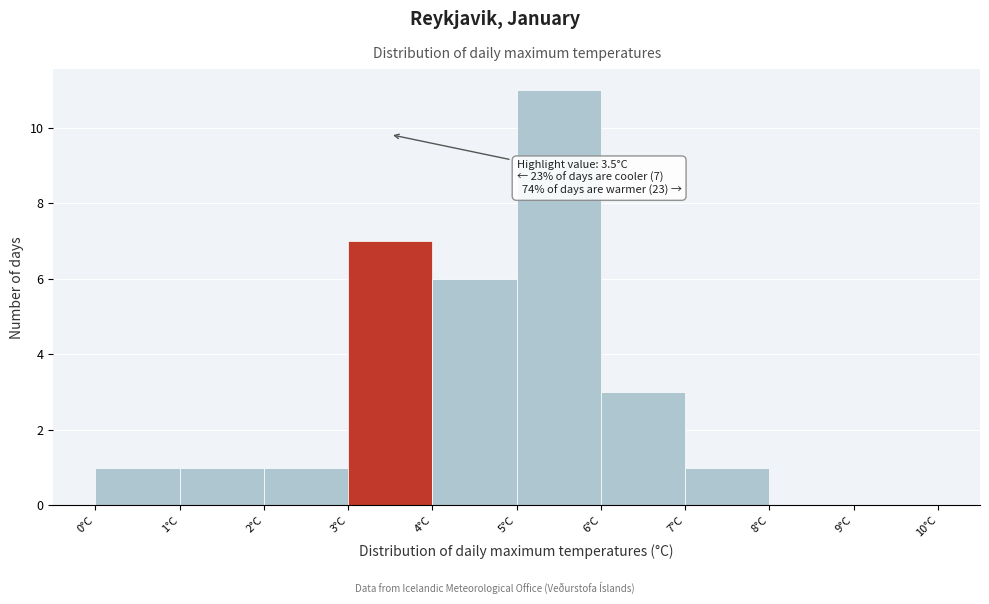

Over which range of the x-axis is the bar tallest?

5 to 6